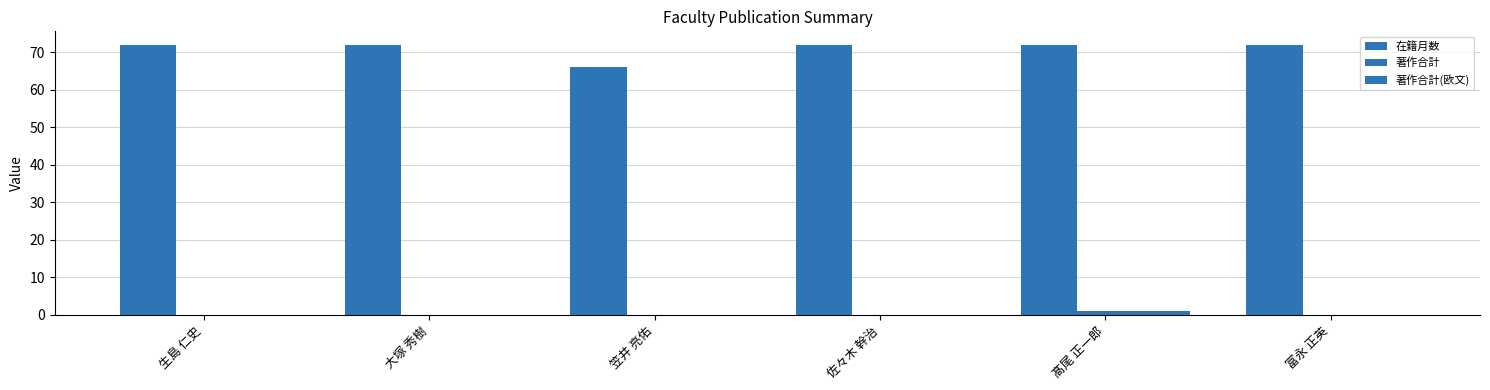

How many distinct data groups are displayed?

3